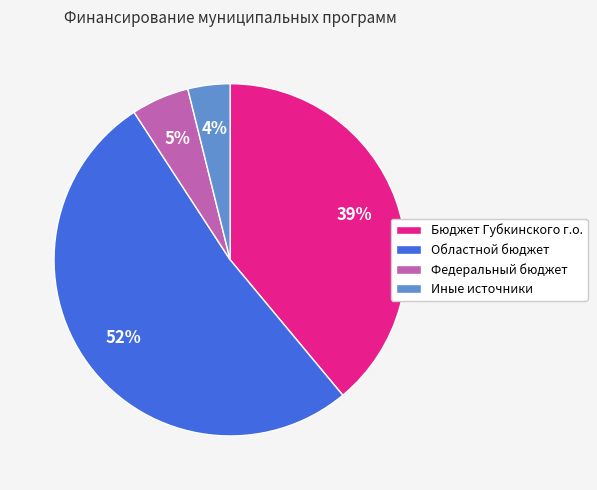

Which slice is the smallest?

Иные источники